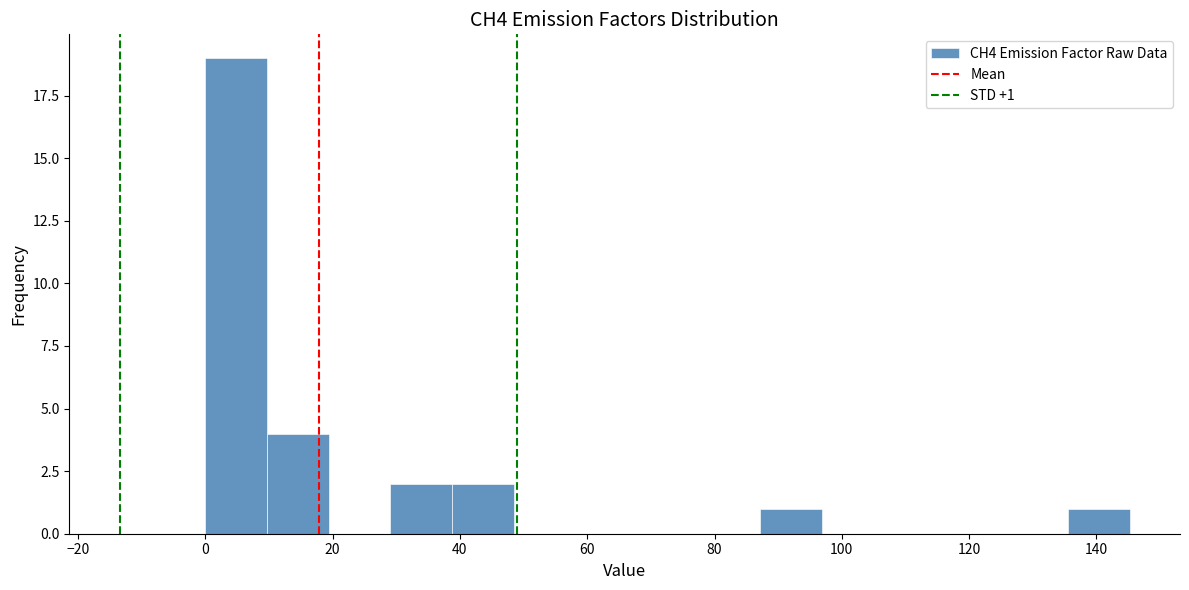

Which range on the x-axis has the tallest bar?

0 to 10